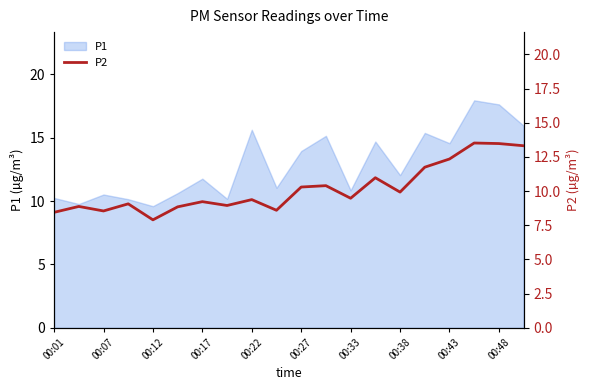

Does the chart display data point markers on the line(s)?

No